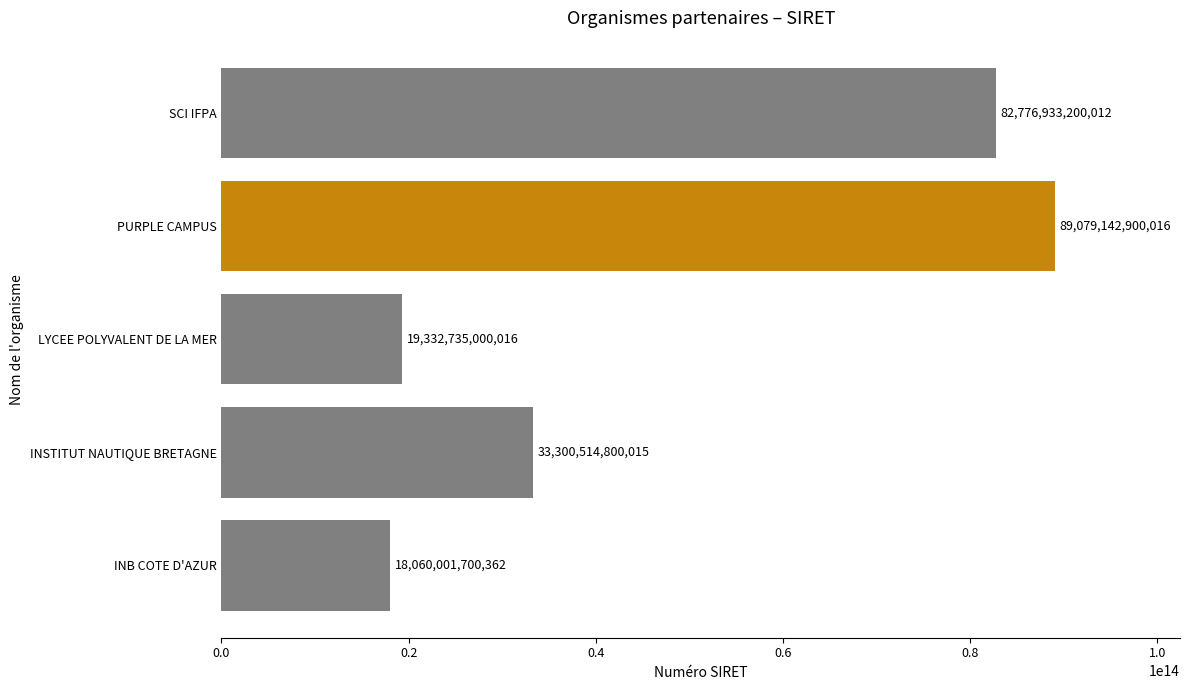

Is it true that the value at PURPLE CAMPUS is 56470088753122?

False